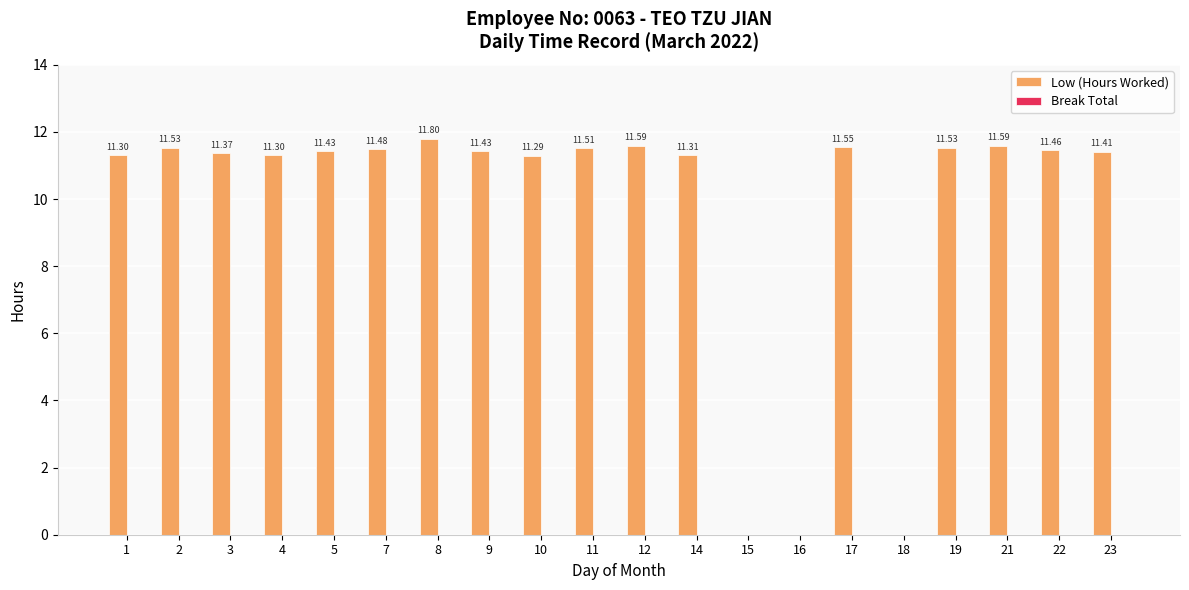

Which has a higher value, 2 or 5?

2